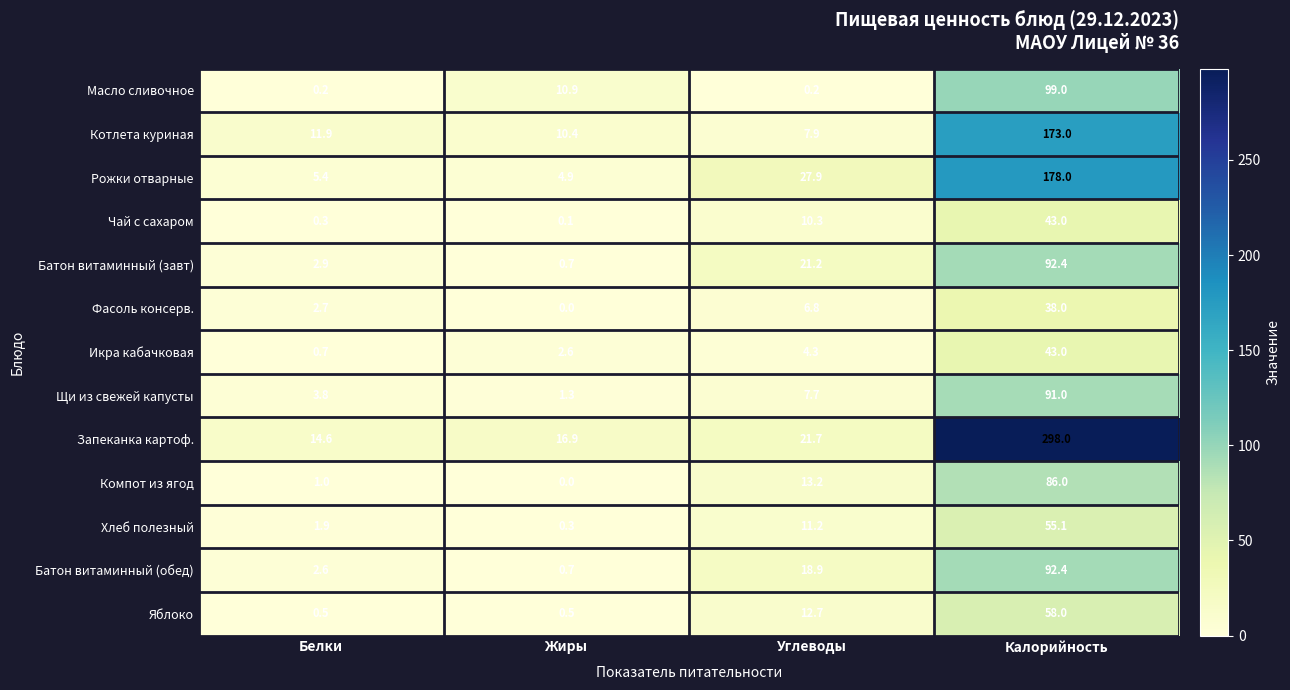

What is the sum of the Батон витаминный (завт) values at Белки and Калорийность?

95.3